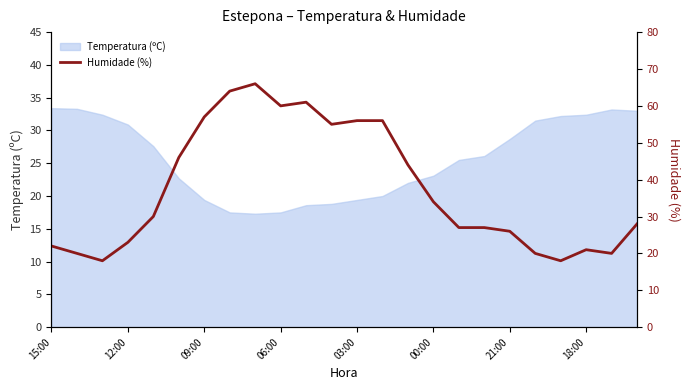

What position from the right is 22?

2